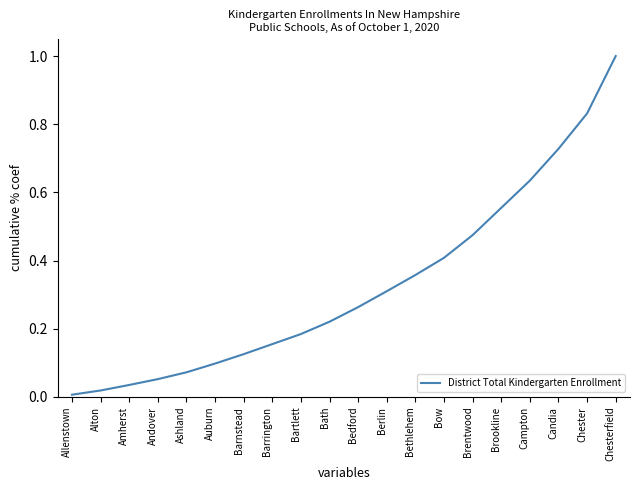

The chart shows a value of 1.8 at Chesterfield. True or false?

False